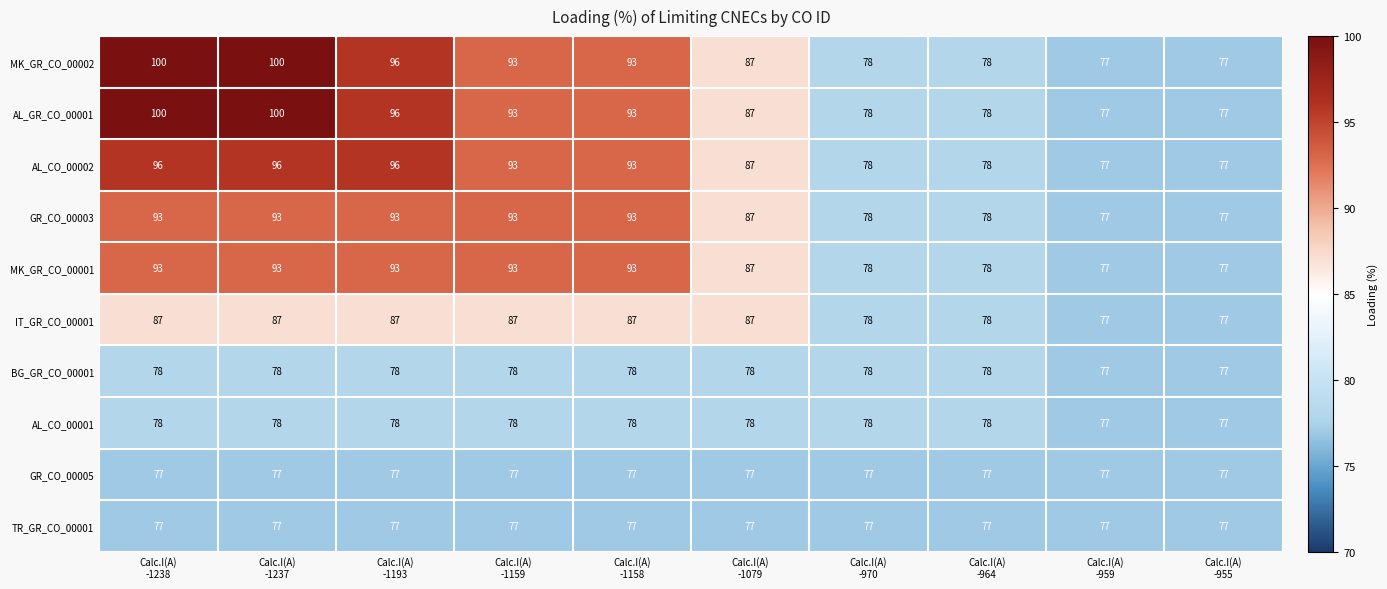

What is the minimum value shown in the chart?

77